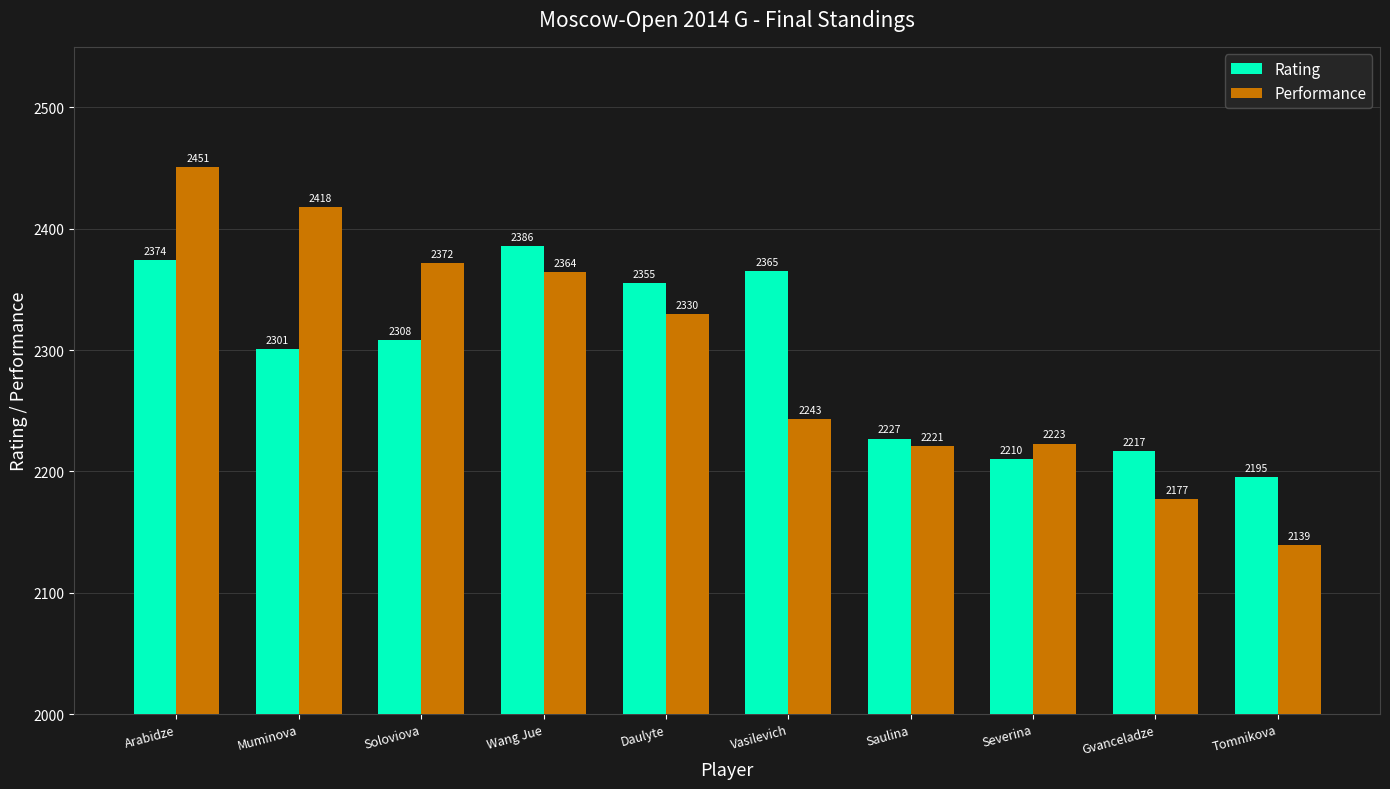

Which category has the highest value across all series?

Arabidze